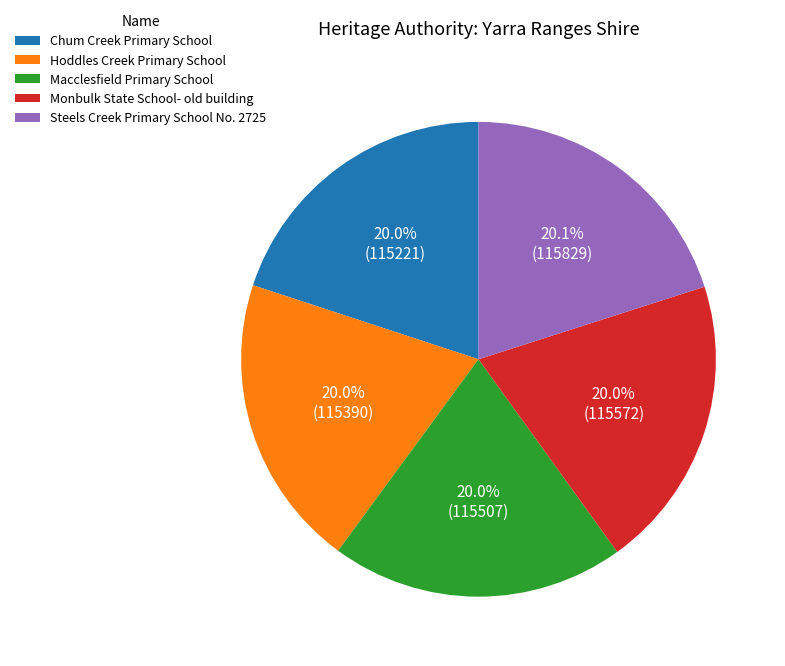

What is the ratio of the value at Monbulk State School- old building to the value at Chum Creek Primary School?

1.0